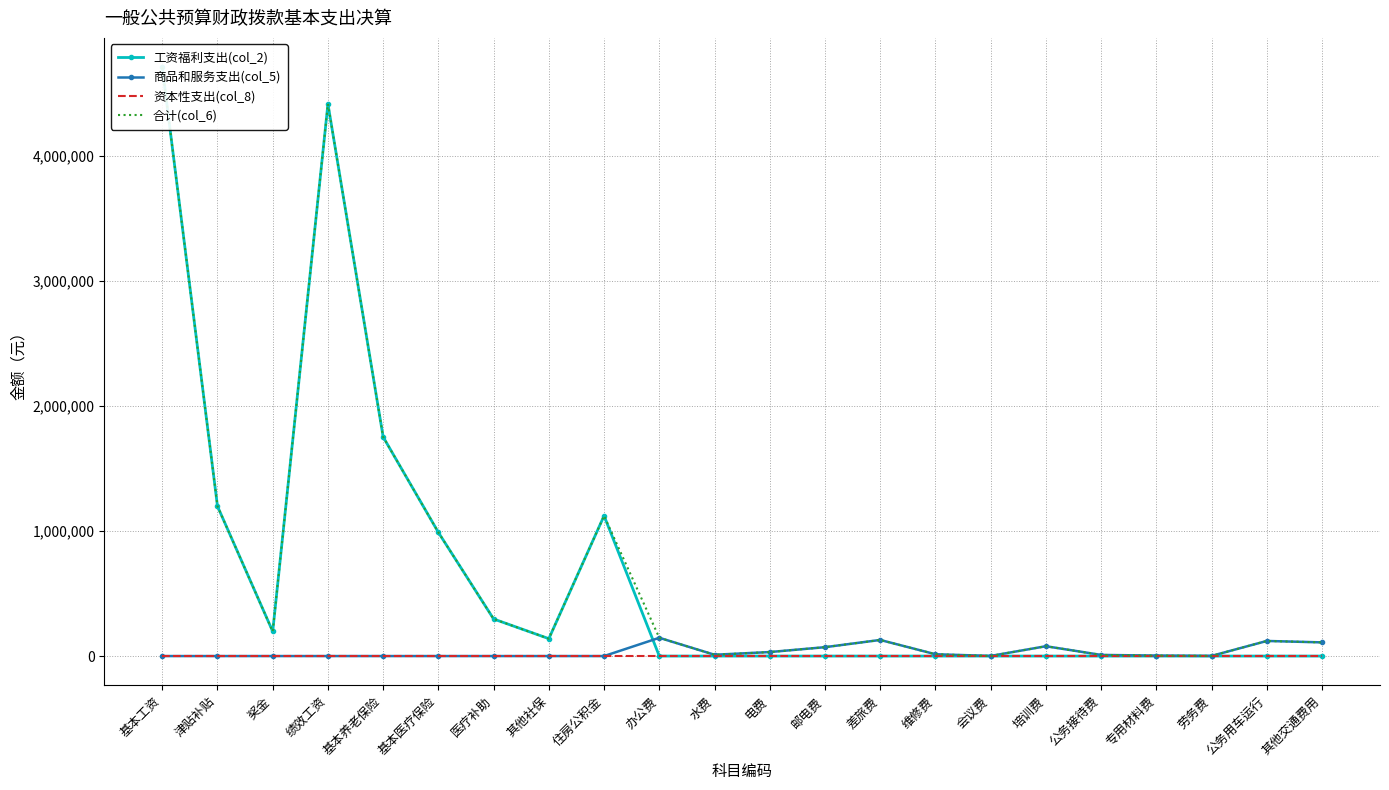

How many lines are shown in the chart?

4